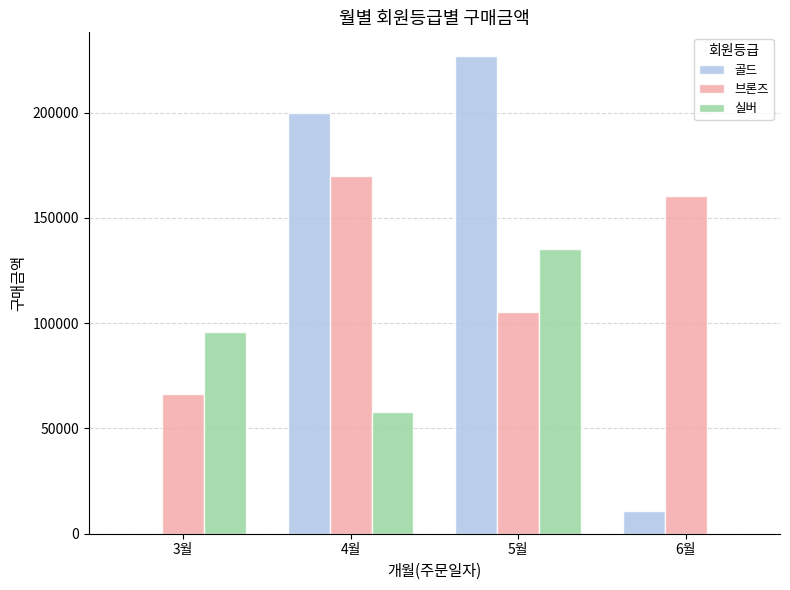

Which series has the largest range (max minus min)?

골드